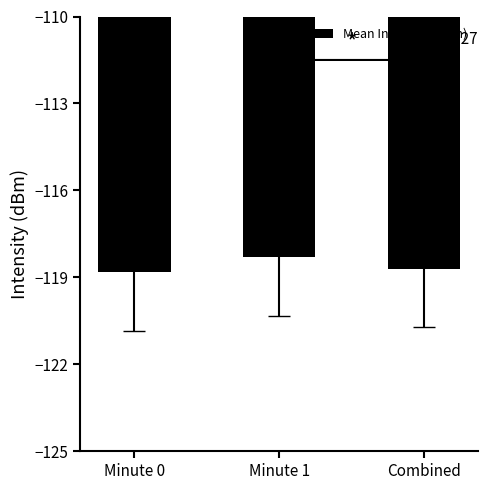

What is the label of the 3rd bar from the right?

Minute 0